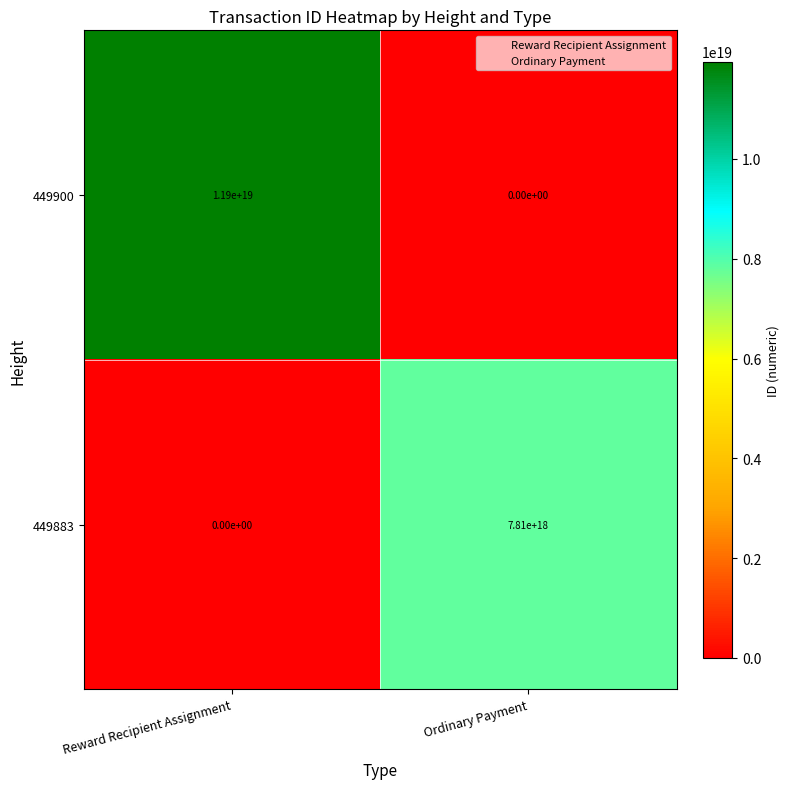

At which category is the sum across all series the highest?

Reward Recipient Assignment